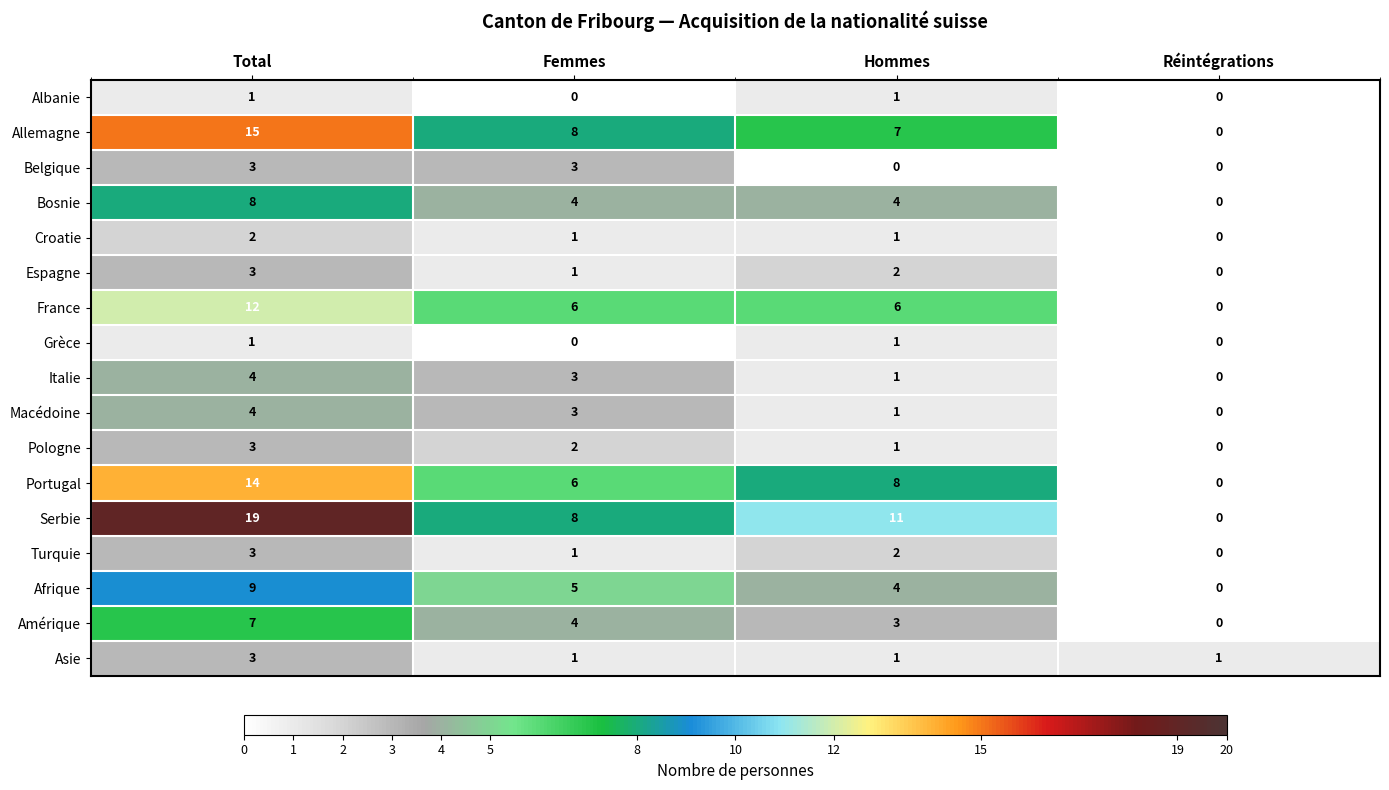

Is it true that Asie equals 1 at Réintégrations?

True